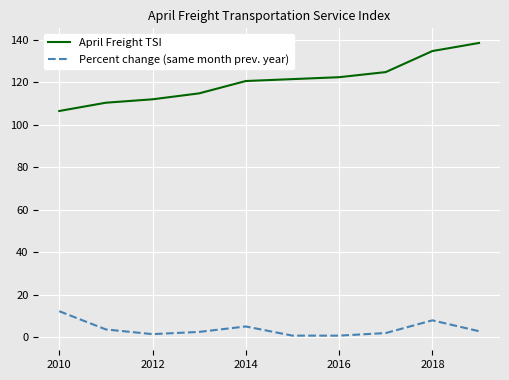

What is the maximum value for Percent change (same month prev. year)?

12.2